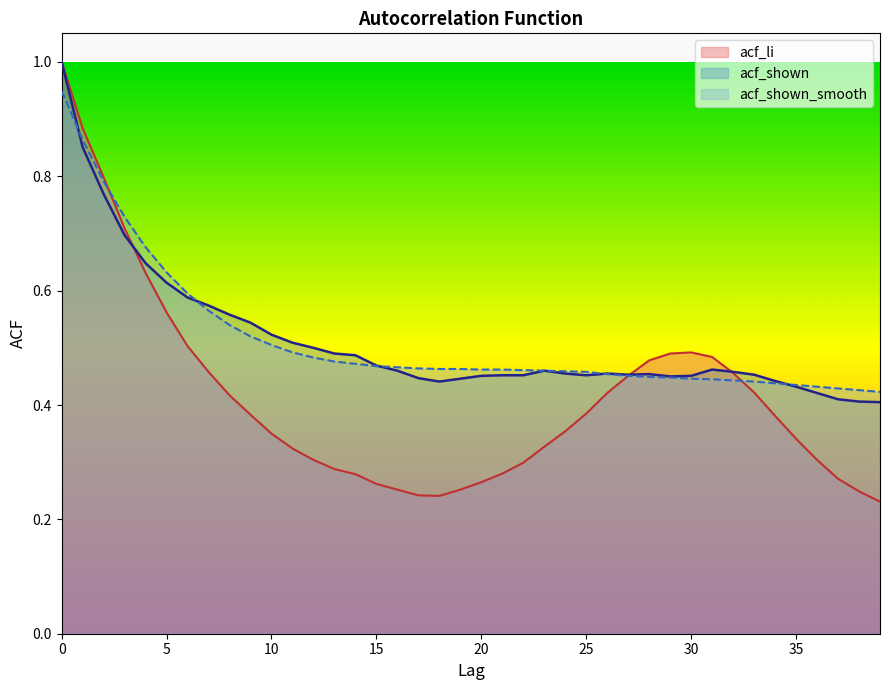

After their last crossing, which series has the higher values: acf_shown_smooth or acf_li?

acf_shown_smooth